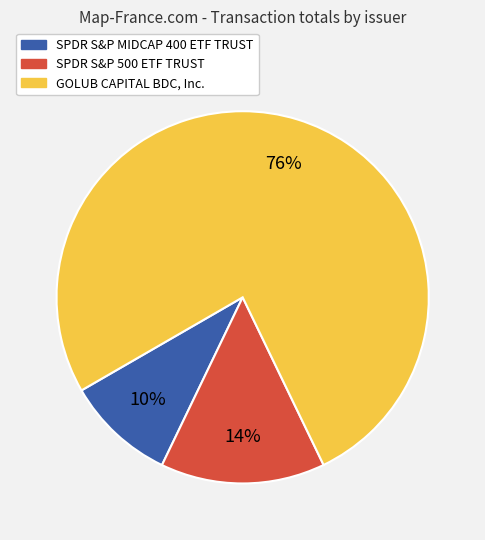

To the nearest percent, what is the average slice percentage?

33%